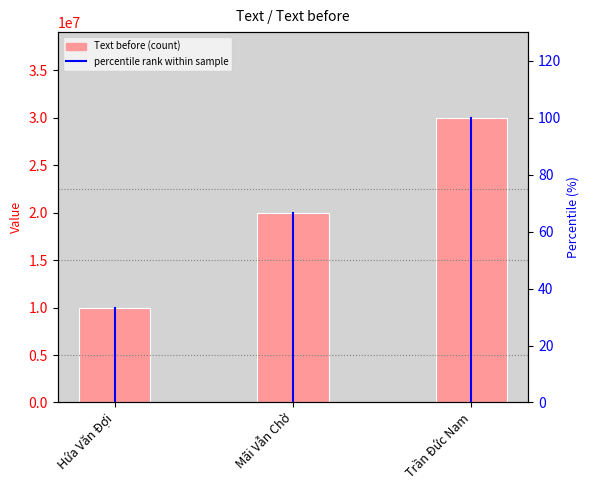

Is it true that the value at Mãi Vẫn Chờ is 20000000?

True